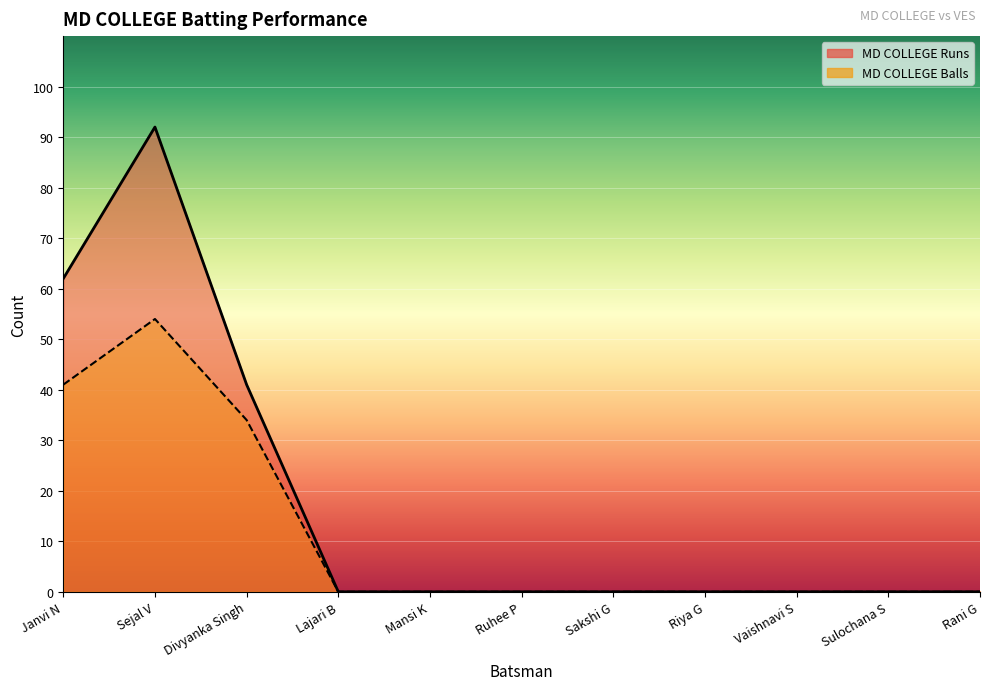

True or false: MD COLLEGE Runs and MD COLLEGE Balls intersect in this chart.

False